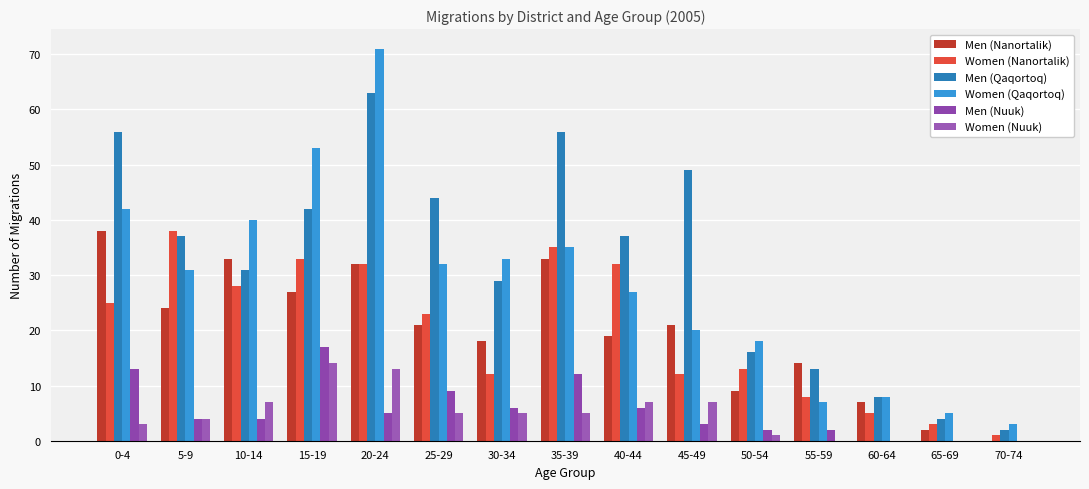

How many groups of bars are there?

15